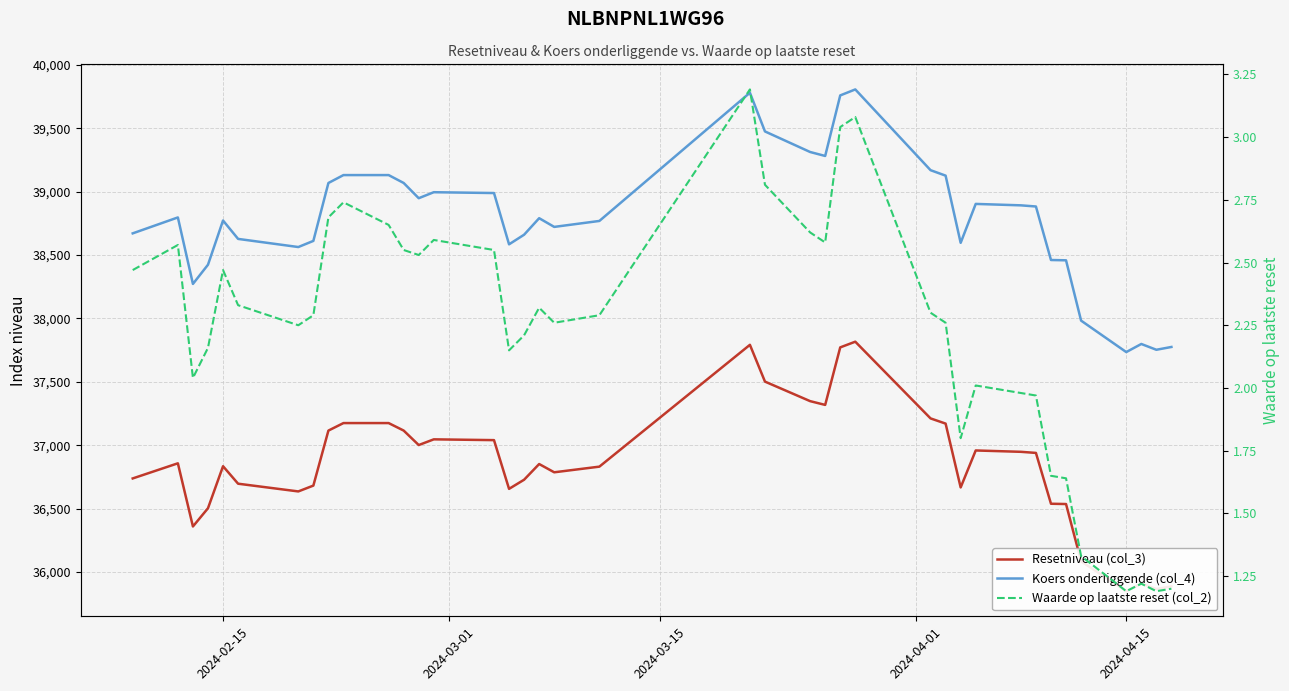

Which series has the largest total across all categories?

Koers onderliggende (col_4)